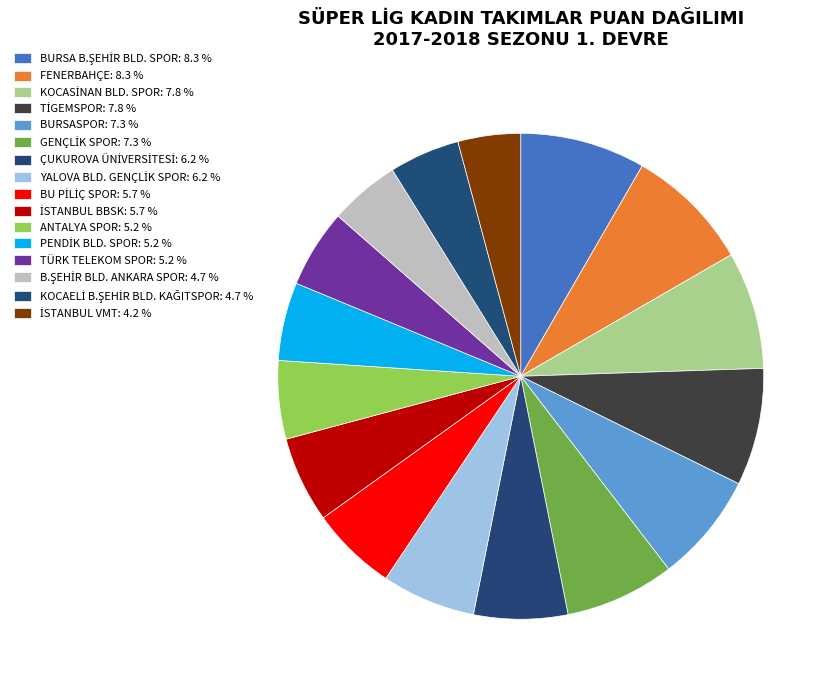

Is there a majority slice in this chart?

No